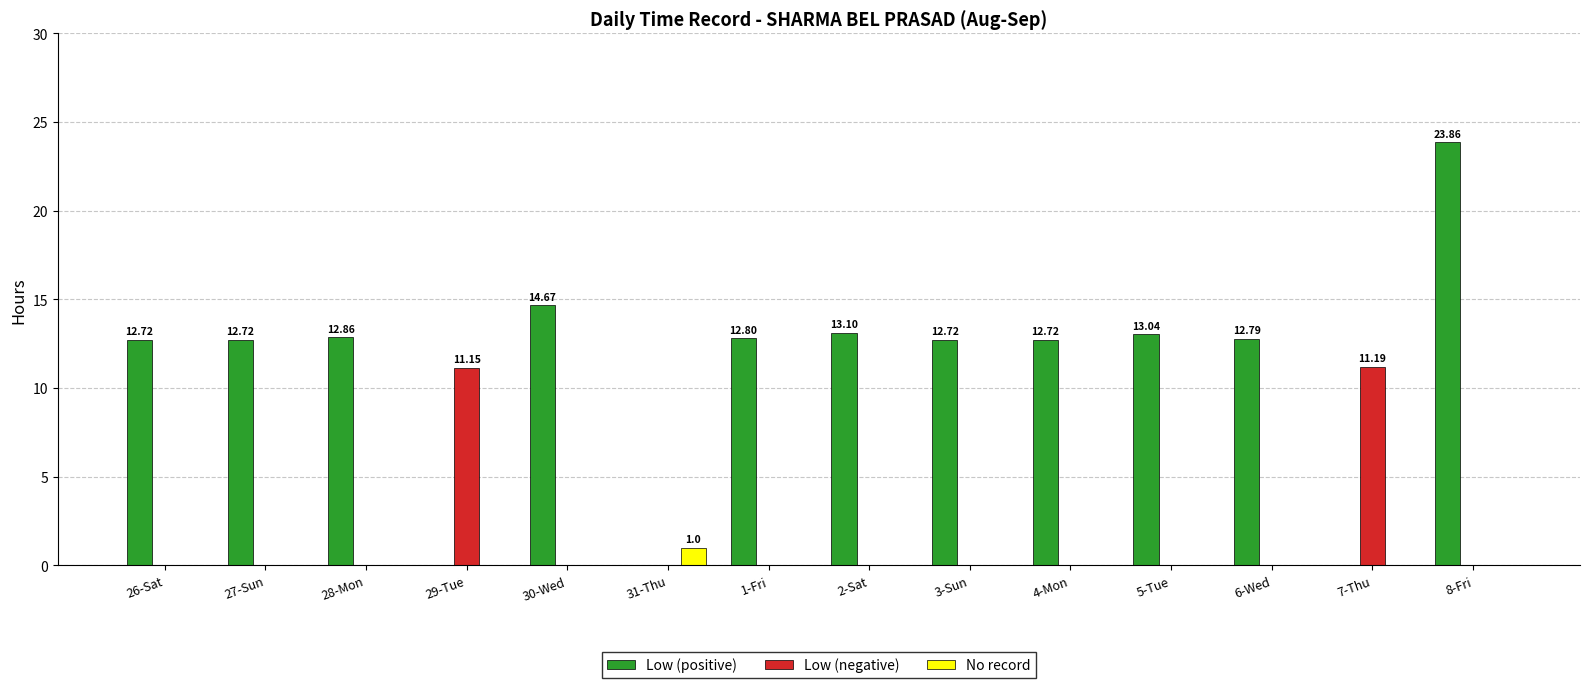

Which series has the largest total across all categories?

Low (positive)